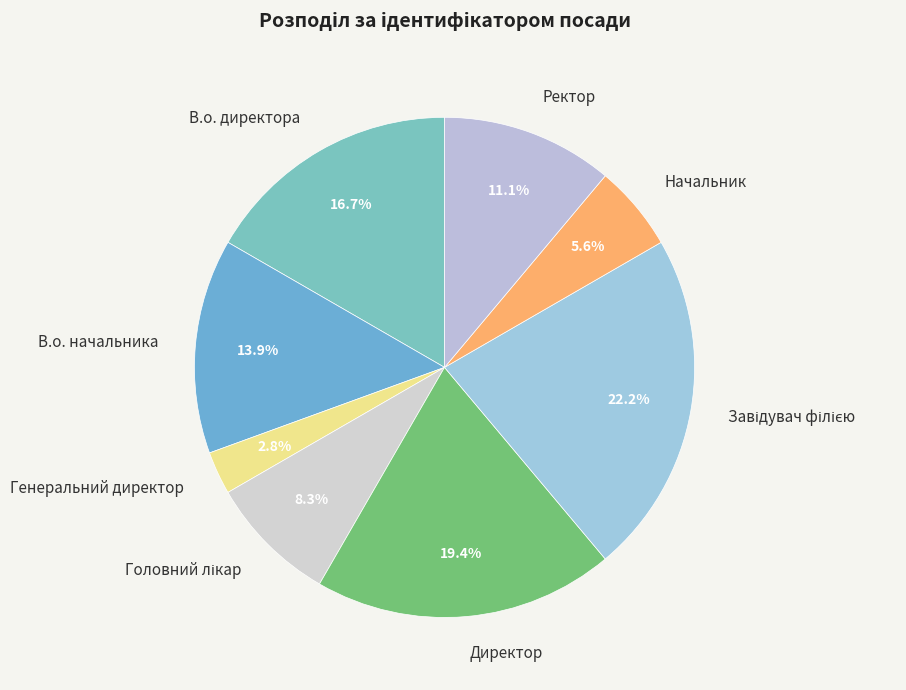

Count the number of slices in the pie.

8